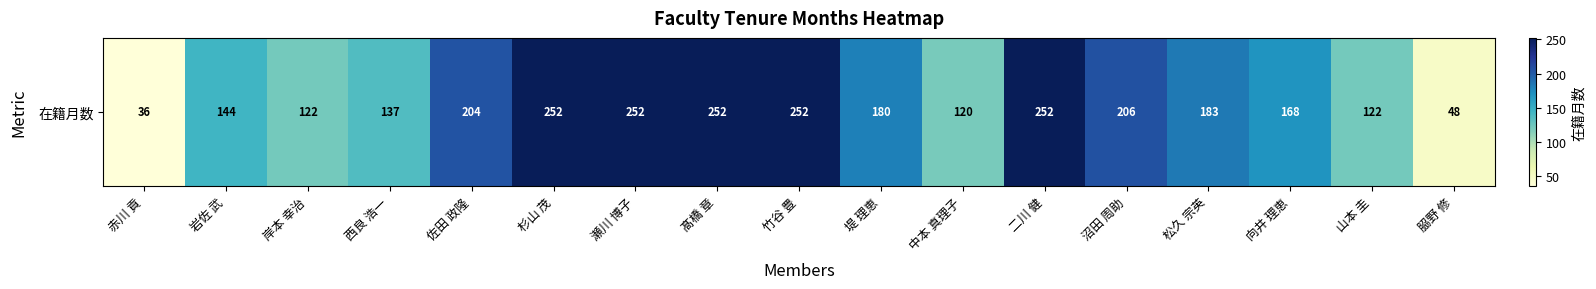

What is the smallest value displayed?

36